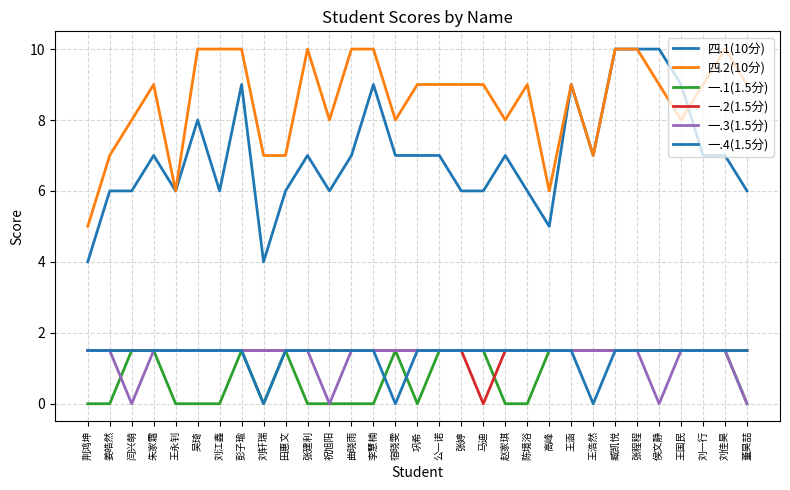

Does the chart display data point markers on the line(s)?

No